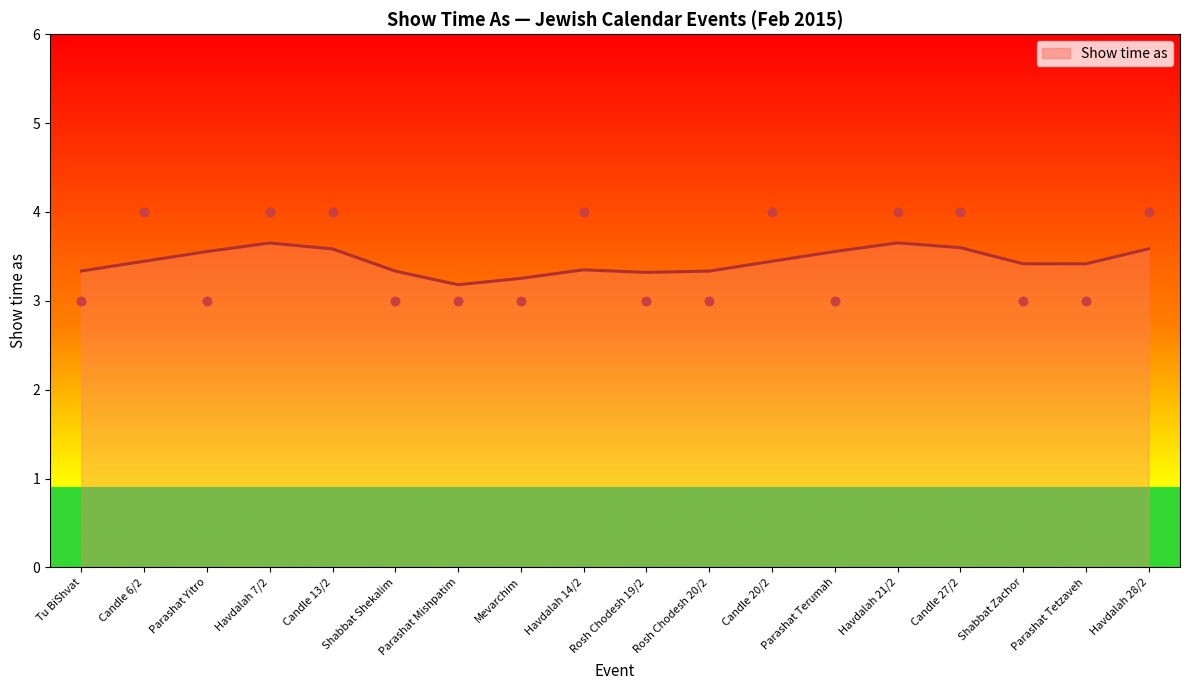

Approximately how many times larger is the value at Rosh Chodesh 20/2 compared to Tu BiShvat?

1.0